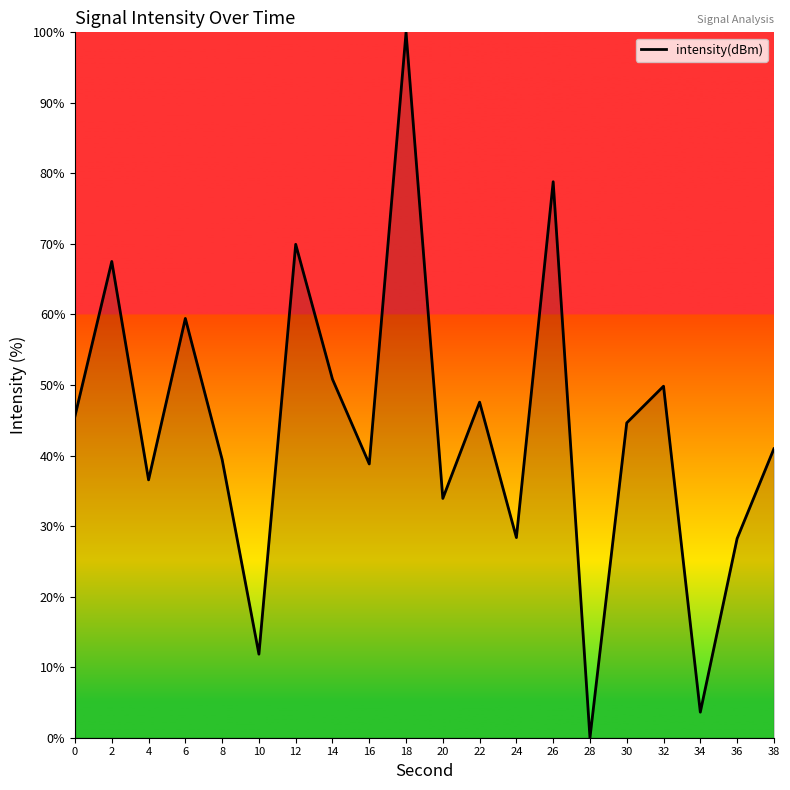

Which label corresponds to the smallest value in the chart?

28